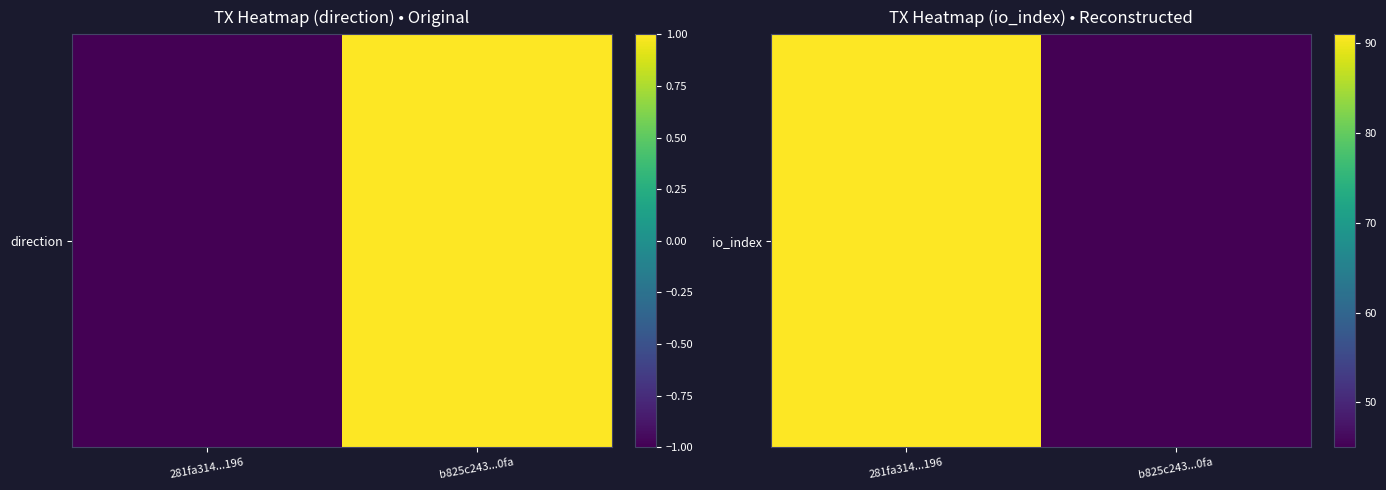

Reading right to left, what are all the values shown in this chart?

45	91